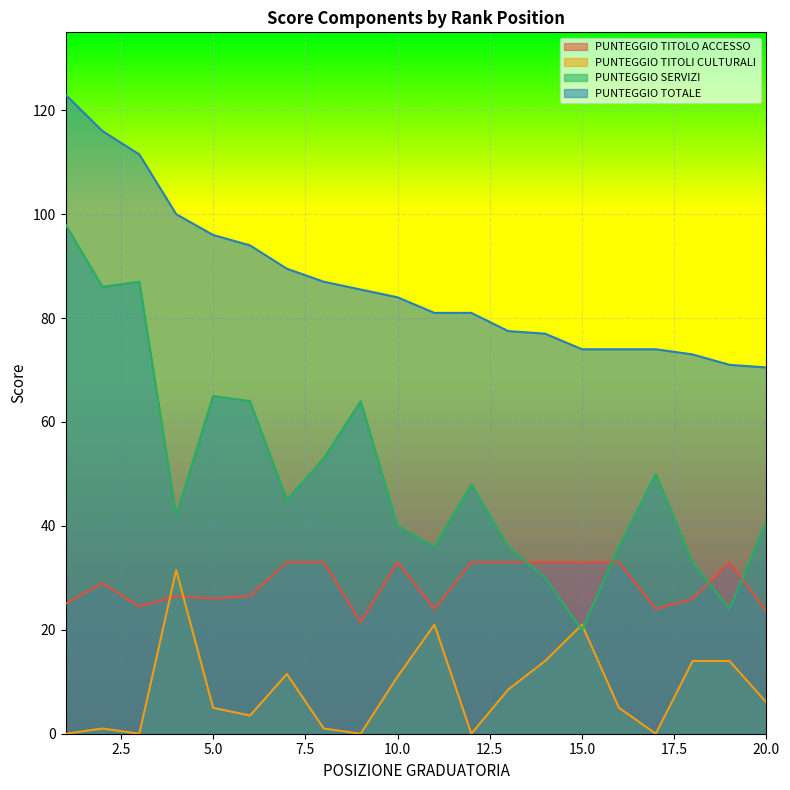

What value does the PUNTEGGIO TOTALE series have at 1?

123.0